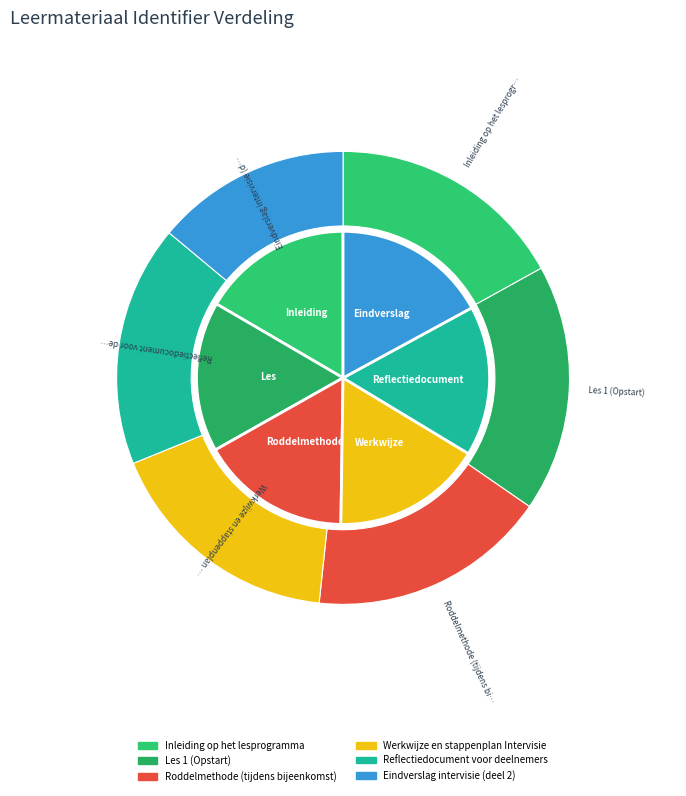

The Roddelmethode (tijdens bijeenkomst) slice represents 24% of the pie. True or false?

False